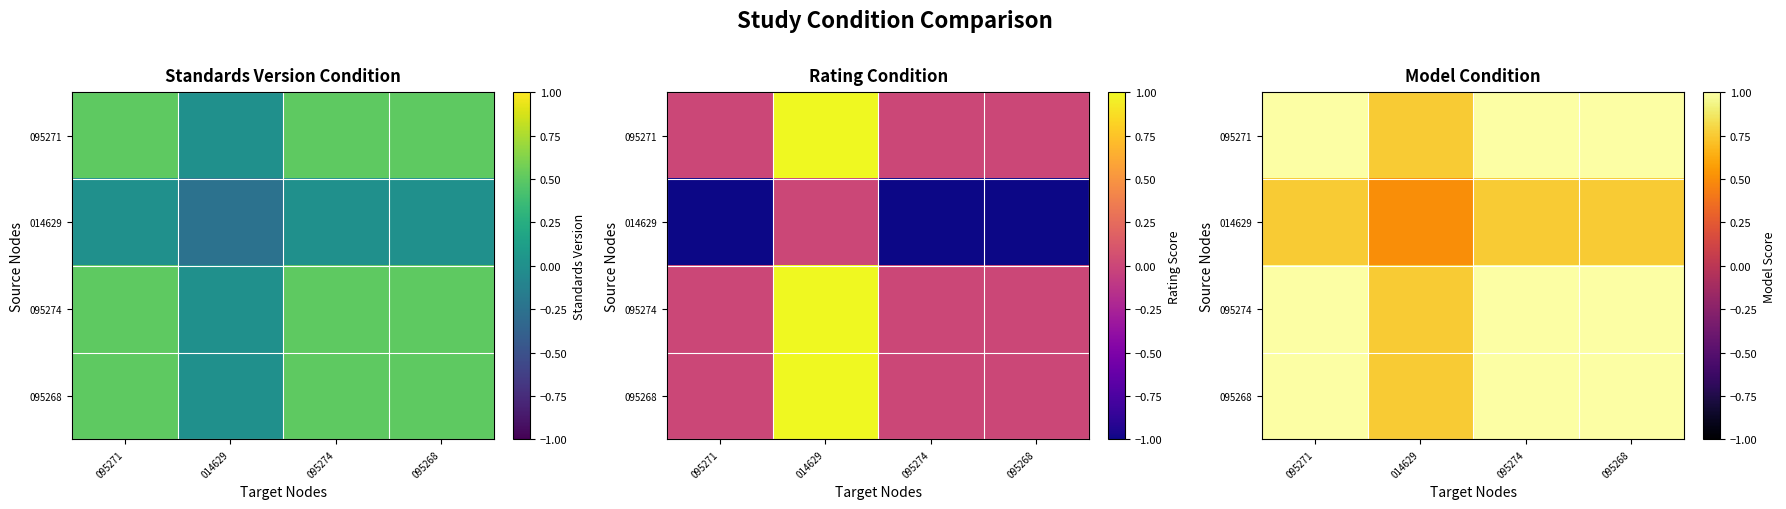

What is the maximum value shown in the chart?

1.0